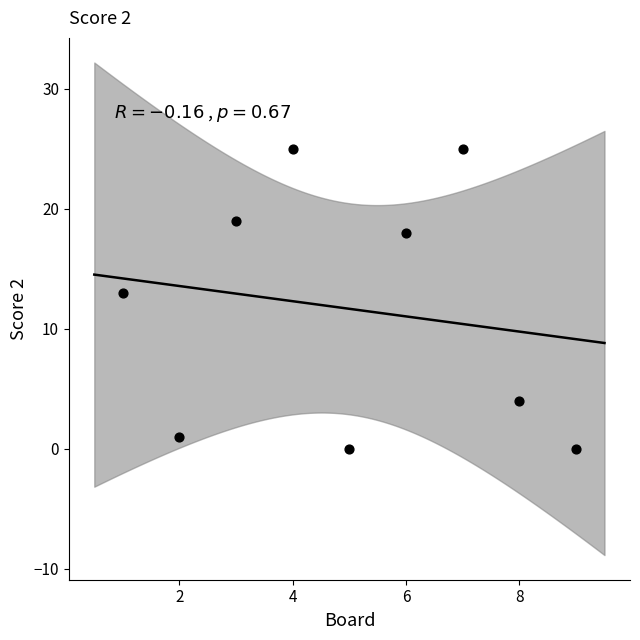

What Y value in the scatter plot is closest to 12?

13